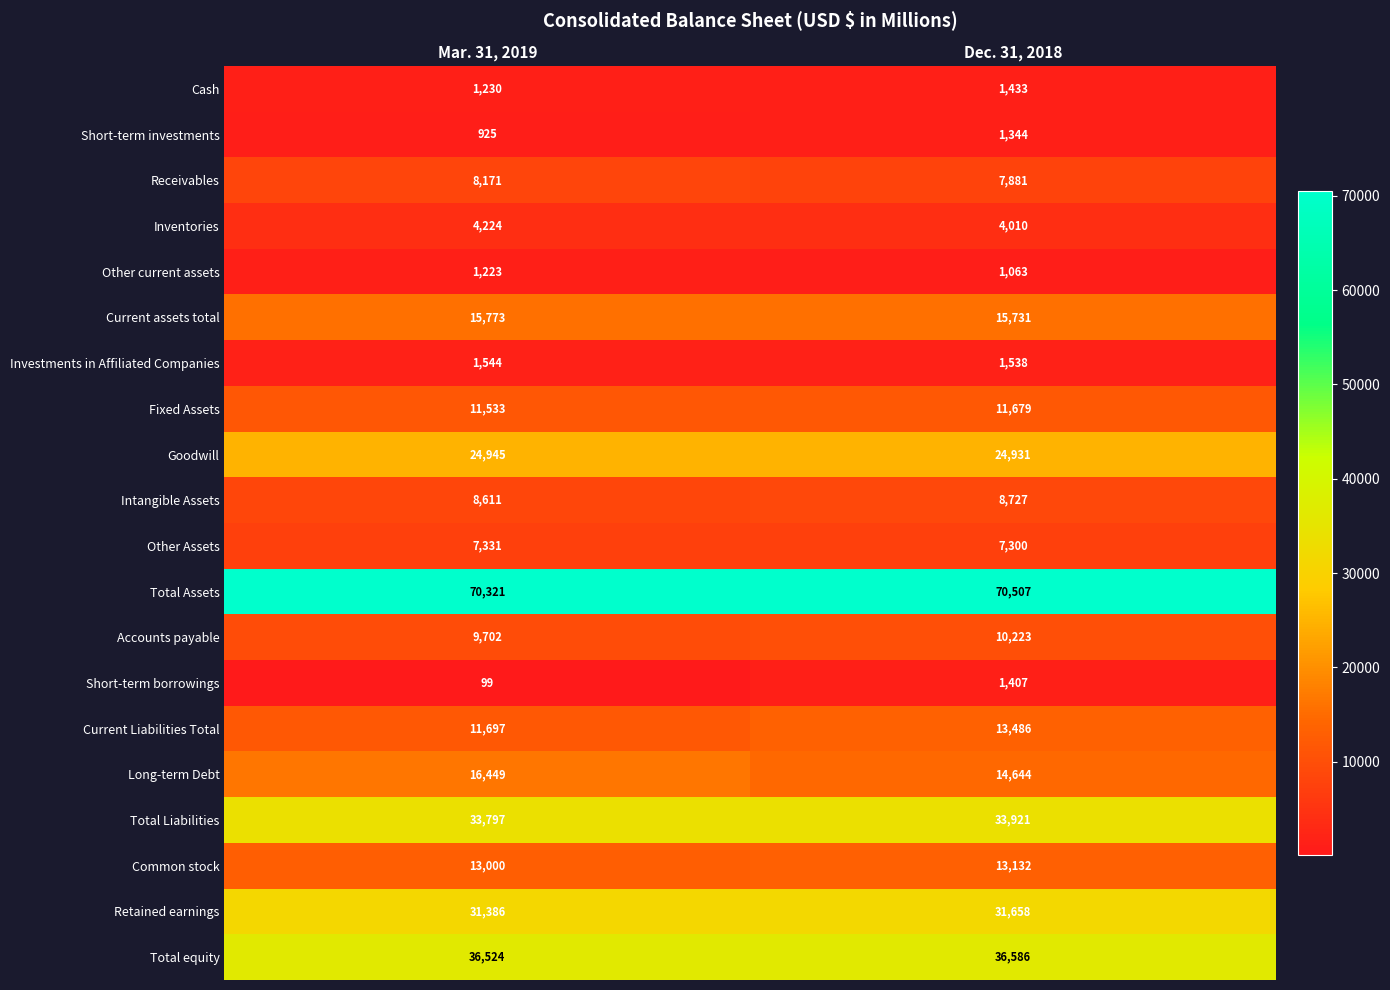

At which label does Common stock reach its minimum?

Mar. 31, 2019